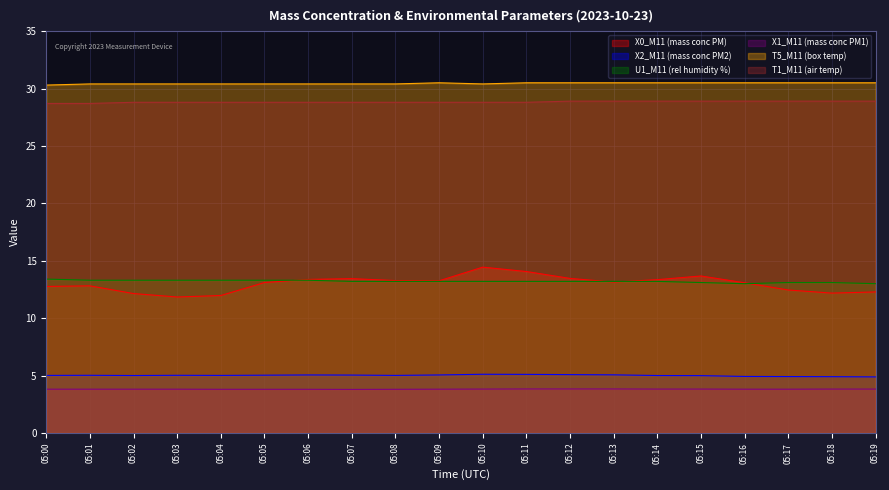

How many categories are shown in the chart?

20